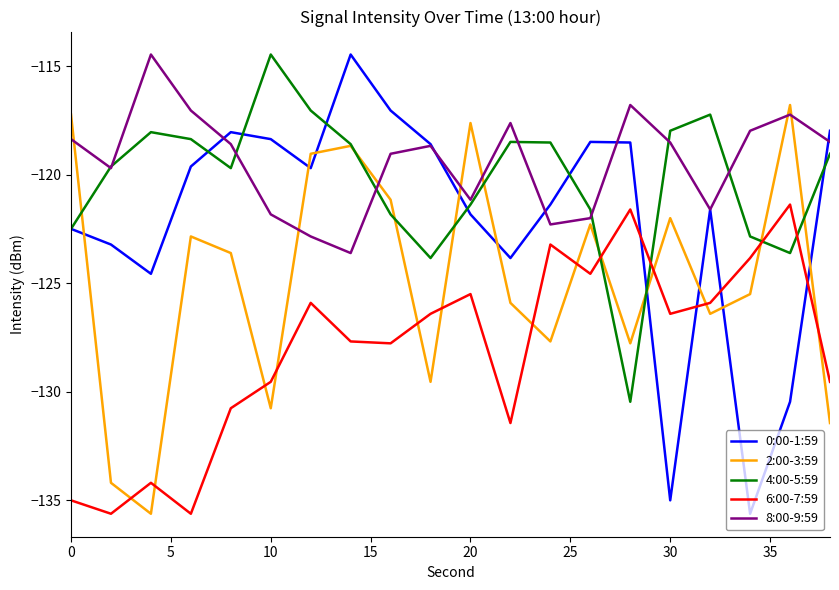

True or false: 6:00-7:59 and 0:00-1:59 intersect in this chart.

True